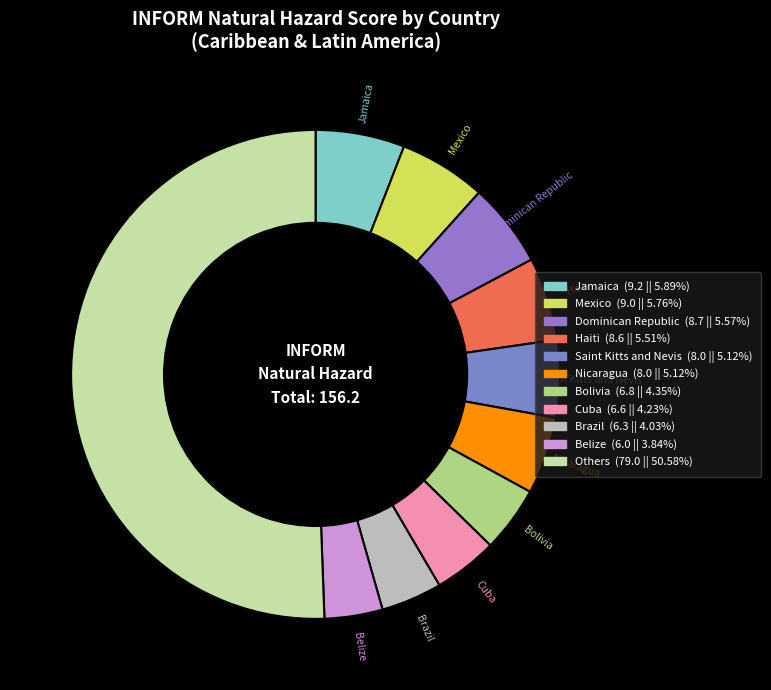

How many segments does this pie chart have?

11